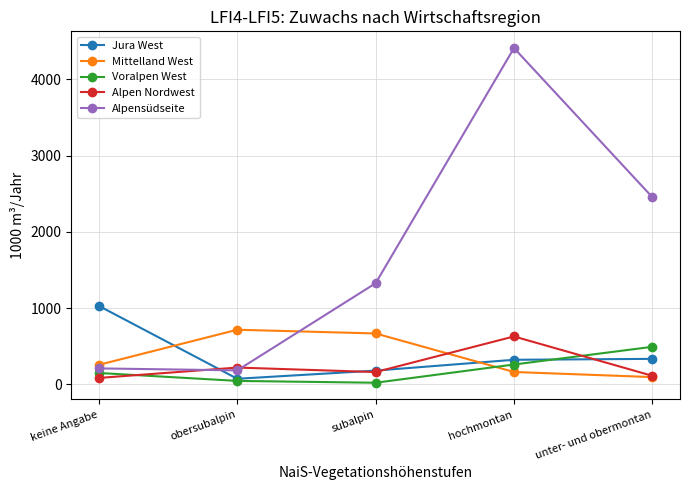

What is the difference between the second highest and second lowest values in the Jura West series?

154